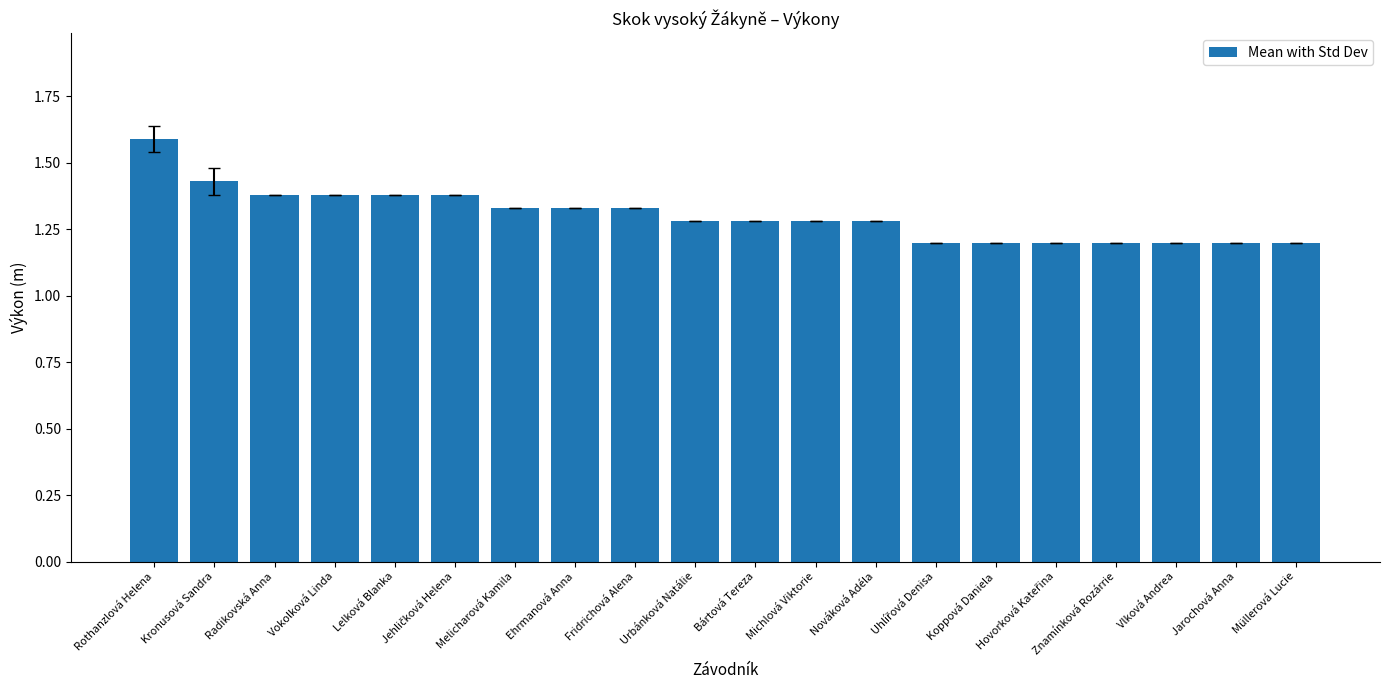

What is the sum of all values?

26.1